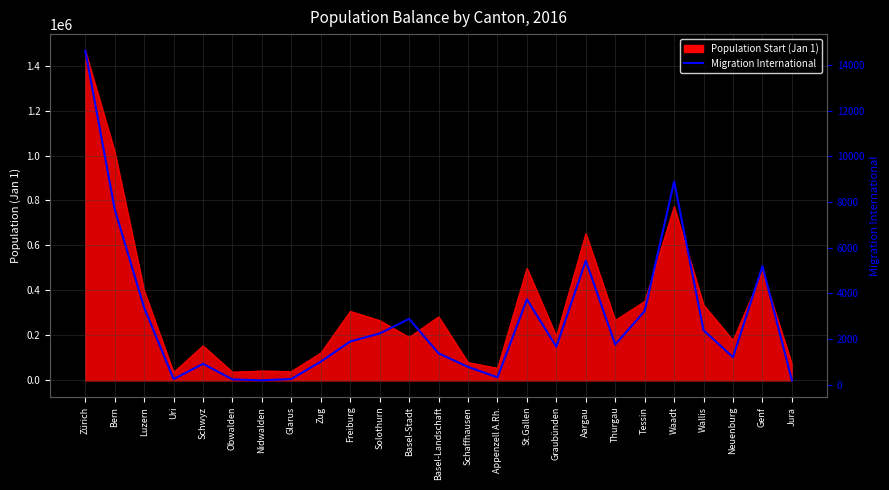

At which category does the chart reach its peak across all series?

Zürich